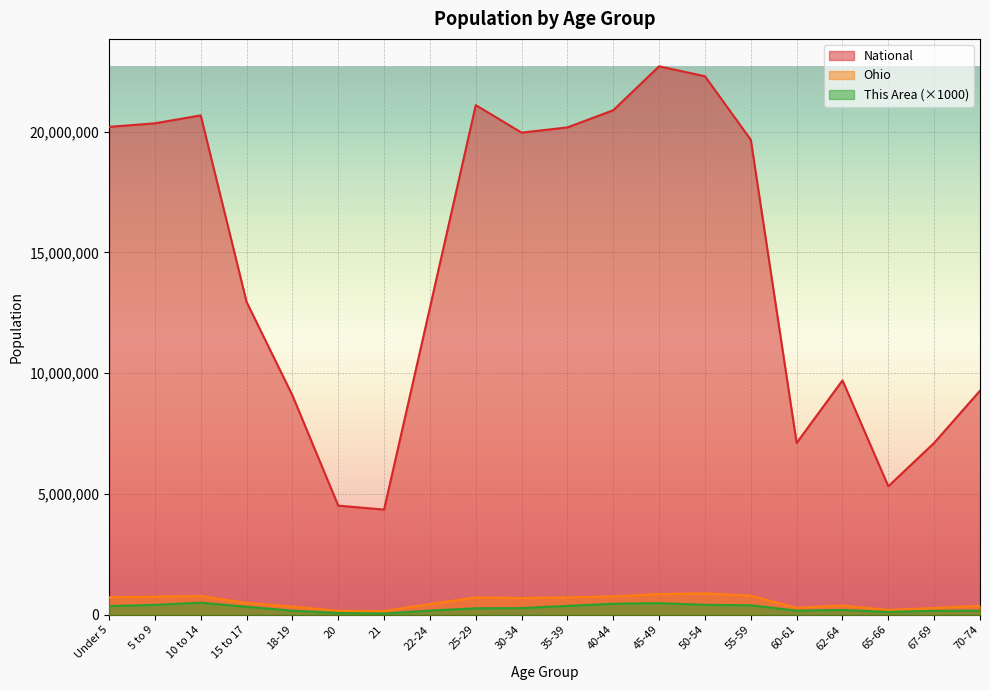

How many values in the National series are below 19664805?

10